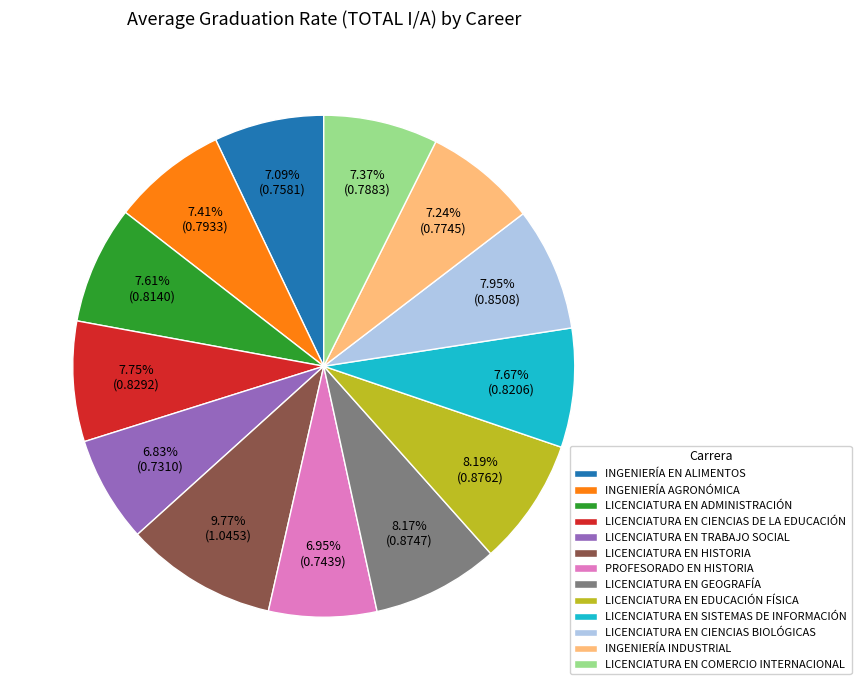

Count the number of slices in the pie.

13